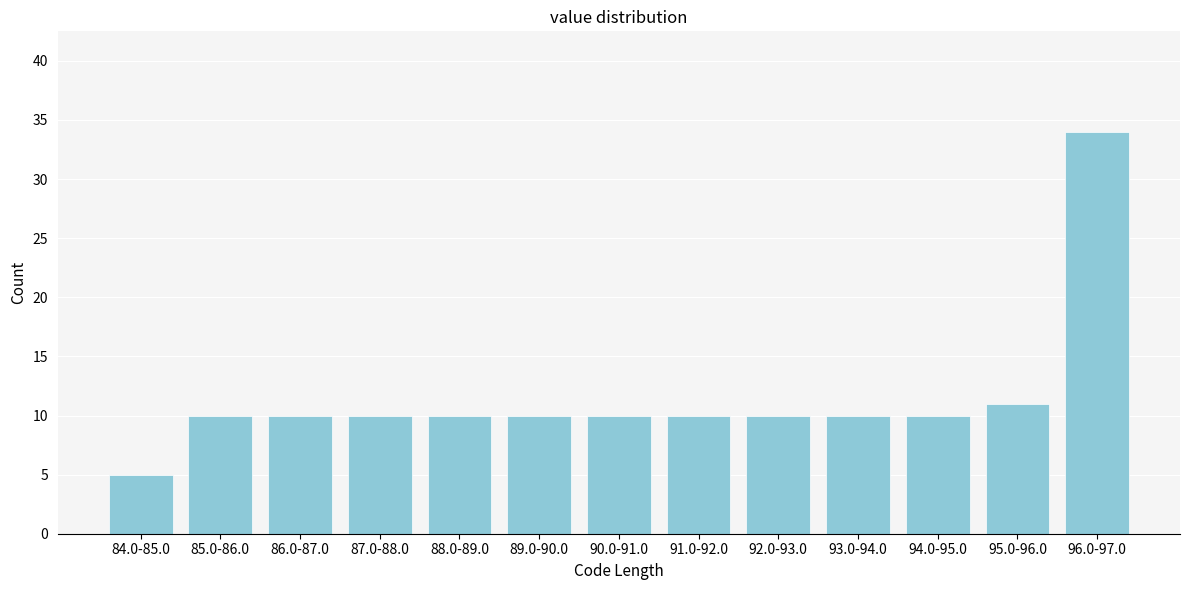

Reading right to left, list all the values displayed in this chart.

34	11	10	10	10	10	10	10	10	10	10	10	5